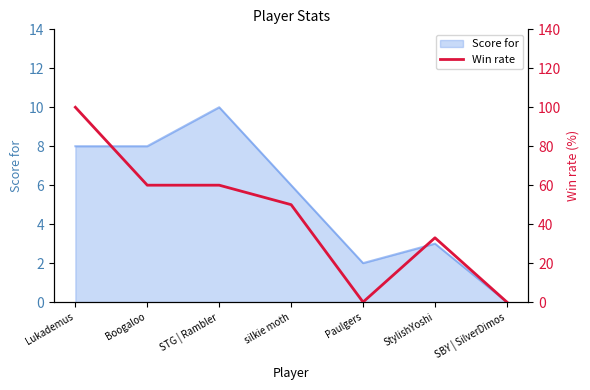

Reading right to left, transcribe all the data shown in this chart.

SBY | SilverDimos=0	StylishYoshi=33	Paulgers=0	silkie moth=50	STG | Rambler=60	Boogaloo=60	Lukademus=100